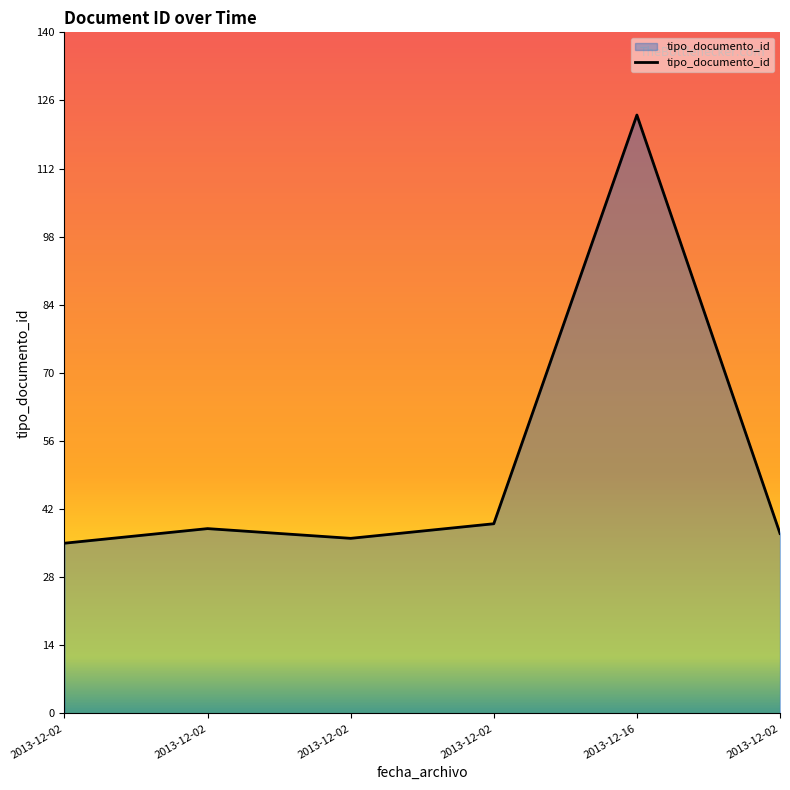

Reading right to left, what are all the values shown in this chart?

37	123	39	36	38	35